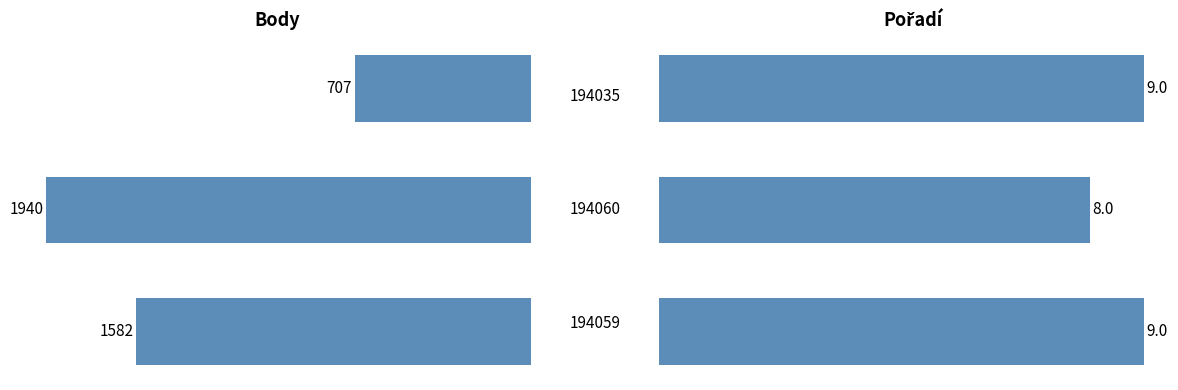

What is the value of the Pořadí bar at the 3rd from the left?

9